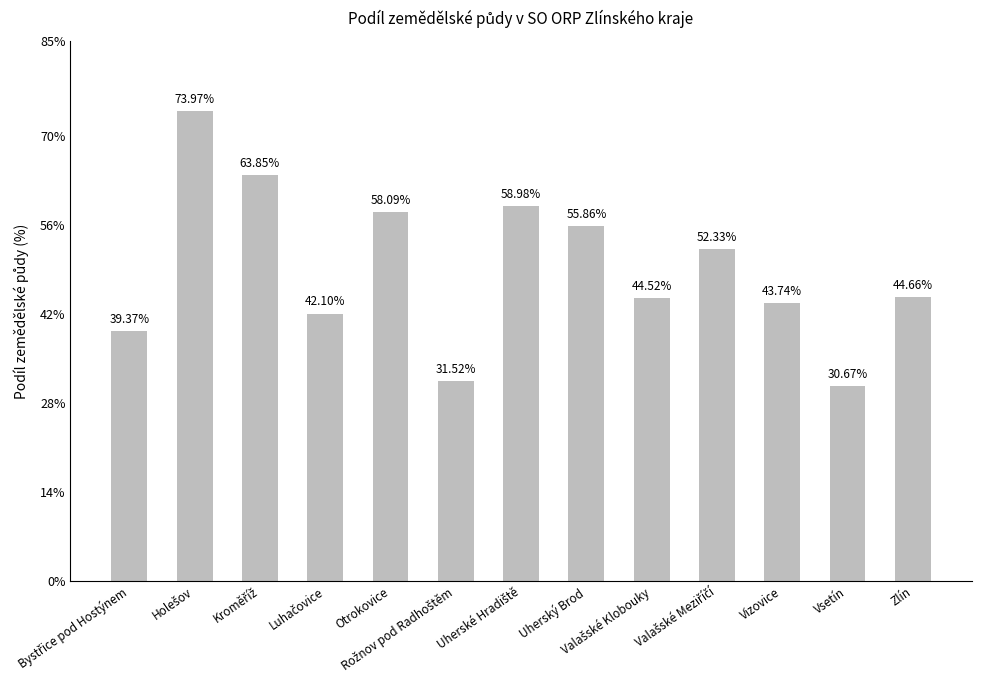

What is the difference between the maximum and minimum values?

43.3